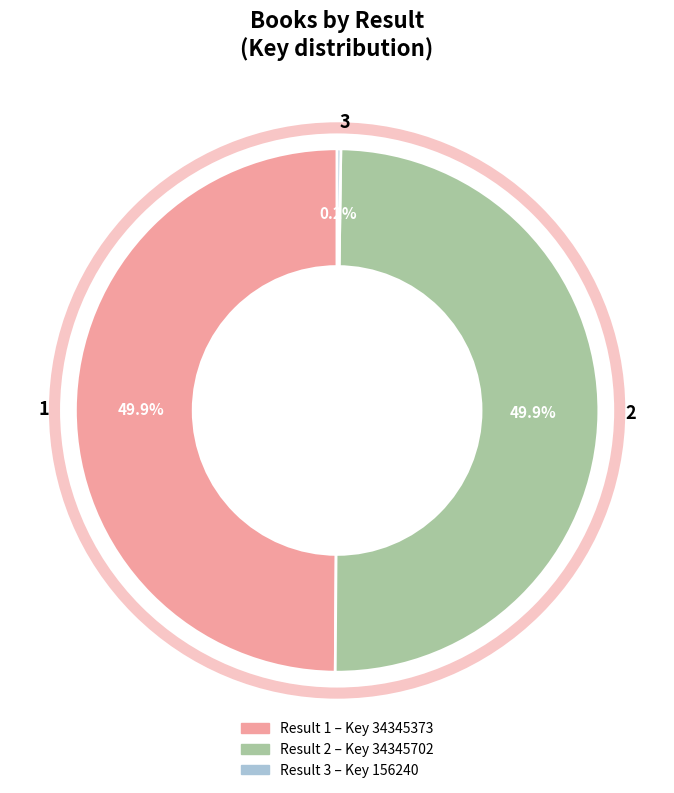

What is the ratio of the value at 1 to the value at 2?

1.0